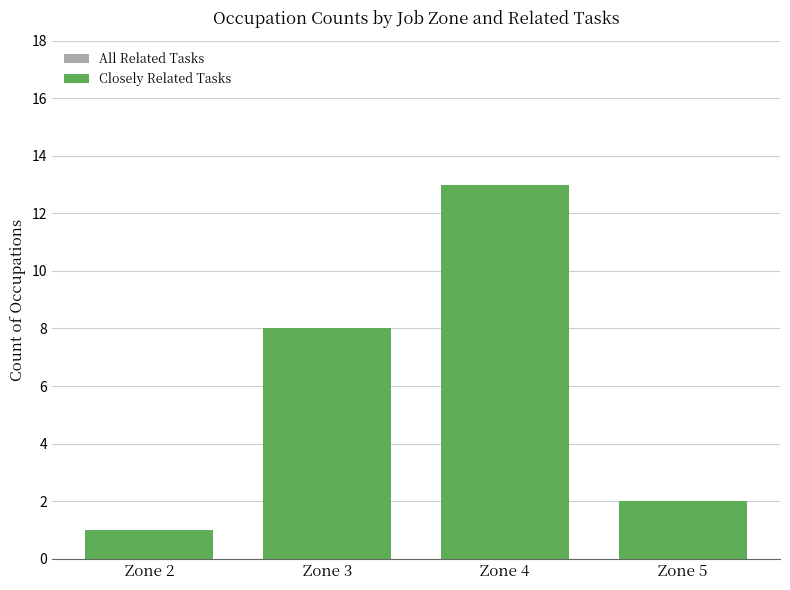

The value of All Related Tasks at Zone 2 is 1. True or false?

False